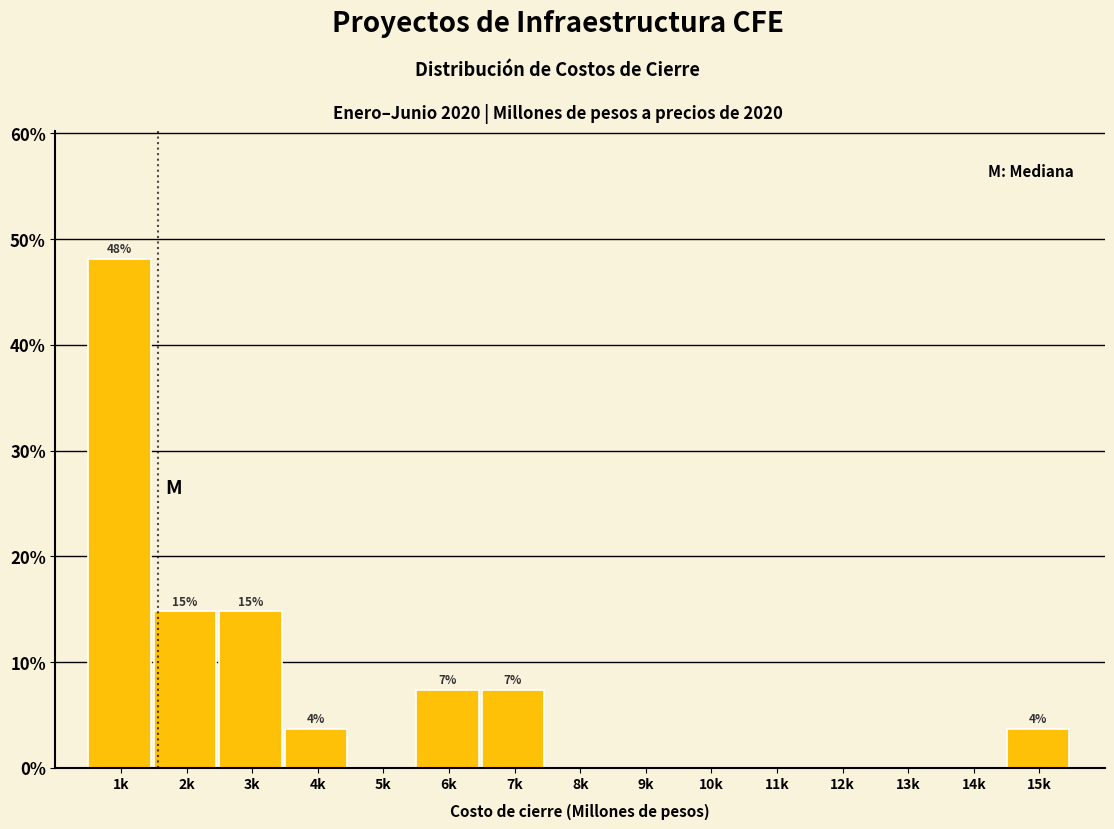

Reading left to right, list all the values displayed in this chart.

1k=48.1	2k=14.8	3k=14.8	4k=3.7	5k=0.0	6k=7.4	7k=7.4	8k=0.0	9k=0.0	10k=0.0	11k=0.0	12k=0.0	13k=0.0	14k=0.0	15k=3.7